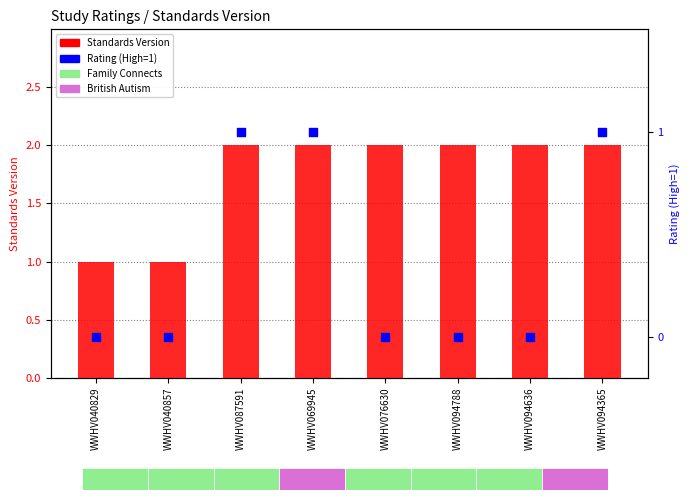

Is the value of Rating (High=1) at WWHV087591 greater than the value of Standards Version at WWHV094788?

No